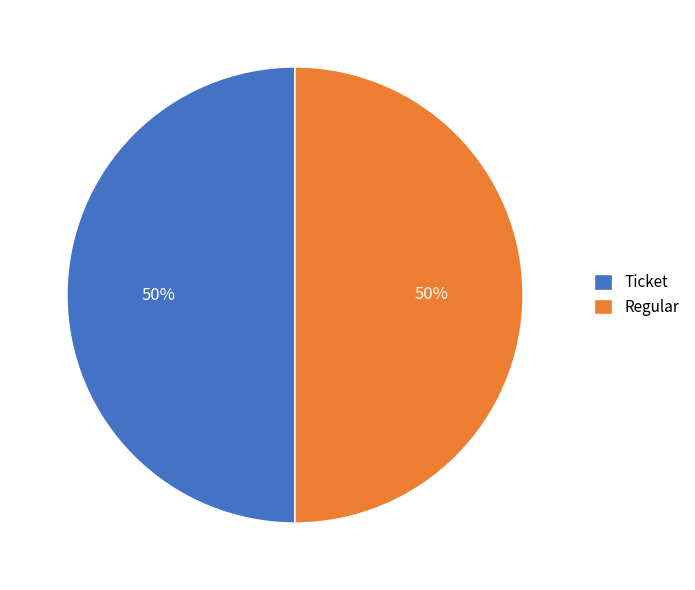

Combined, do Ticket and Regular account for over 50%?

Yes